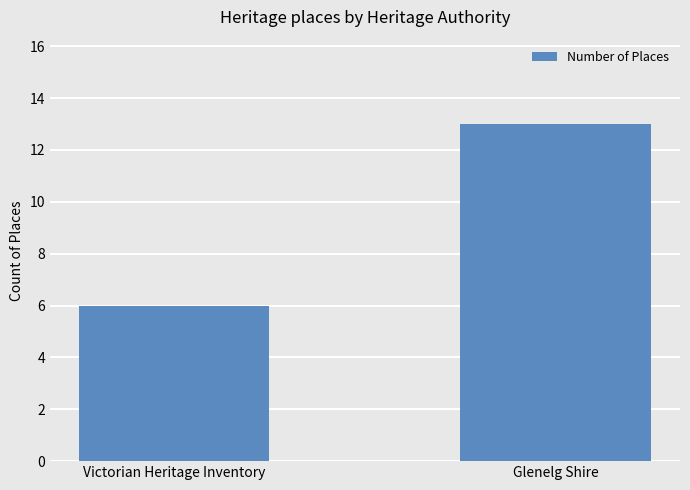

What value does the data have at Victorian Heritage Inventory?

6